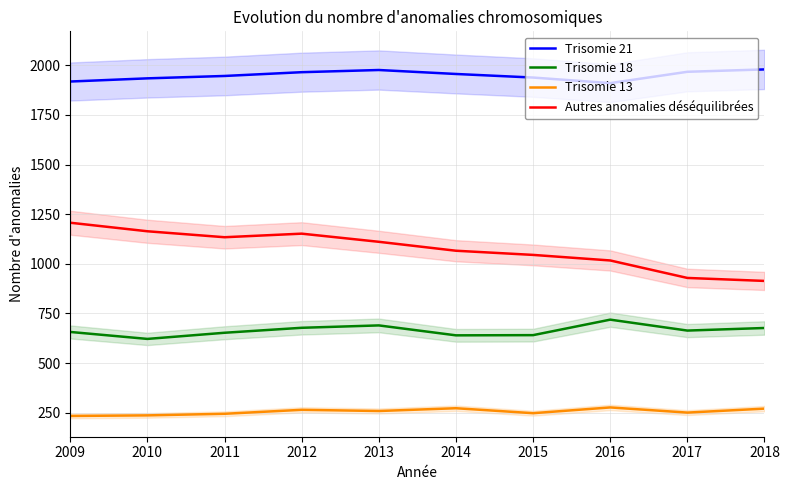

Reading left to right, transcribe all the data shown in this chart.

Trisomie 21: 1918	1934	1946	1965	1976	1956	1938	1910	1967	1979
Trisomie 18: 657	622	653	678	690	640	641	719	664	677
Trisomie 13: 234	237	245	265	259	273	248	277	251	271
Autres anomalies déséquilibrées: 1207	1164	1134	1152	1111	1066	1045	1017	929	914